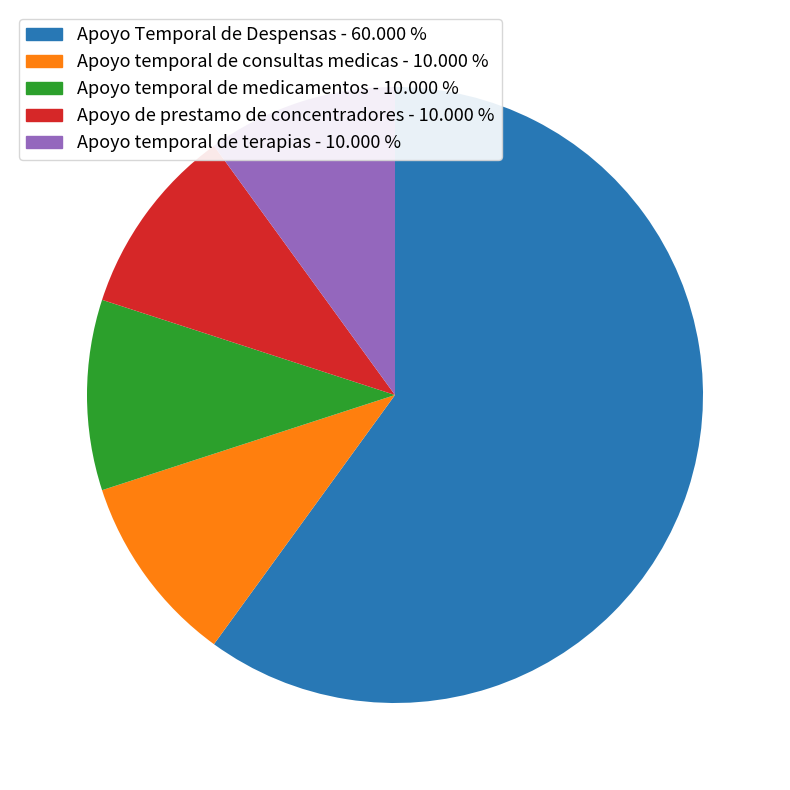

Approximately how many times larger is the value at Apoyo temporal de consultas medicas - 10.000 % compared to Apoyo temporal de terapias - 10.000 %?

1.0